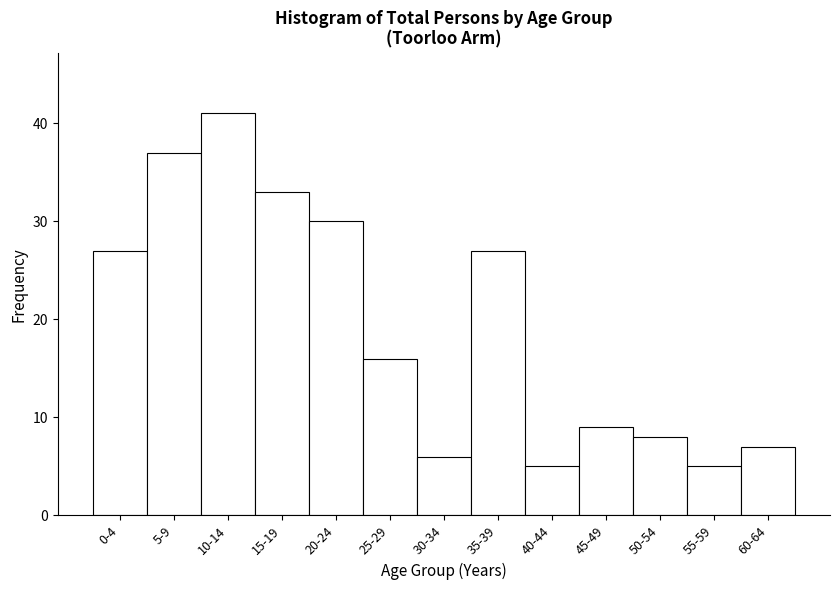

Reading left to right, list all the values displayed in this chart.

27	37	41	33	30	16	6	27	5	9	8	5	7